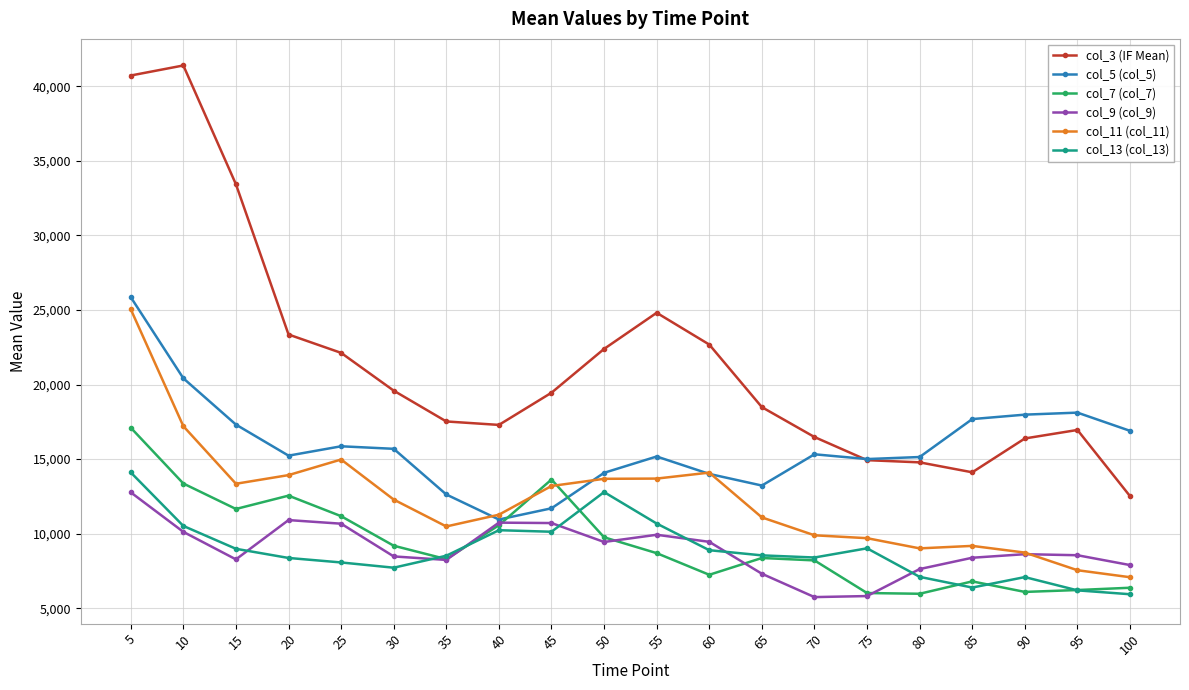

At which category does the chart reach its peak across all series?

10